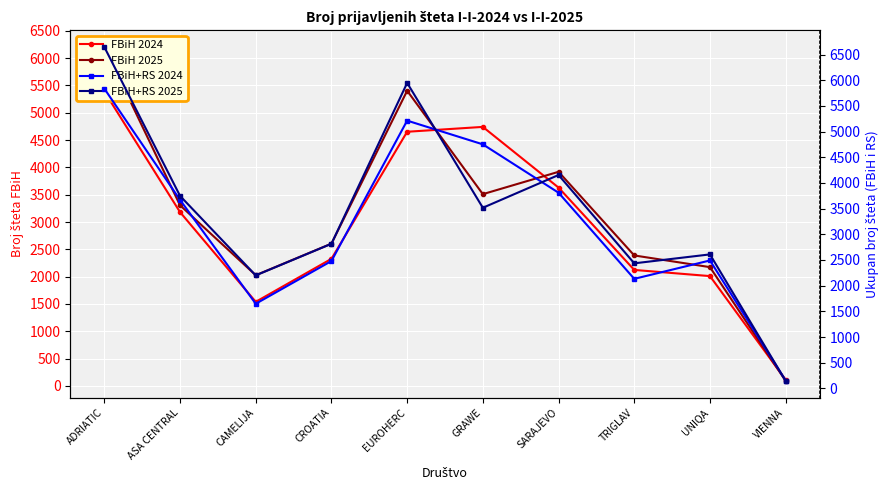

What is the approximate value of FBiH 2024 at VIENNA, to the nearest 50?

100